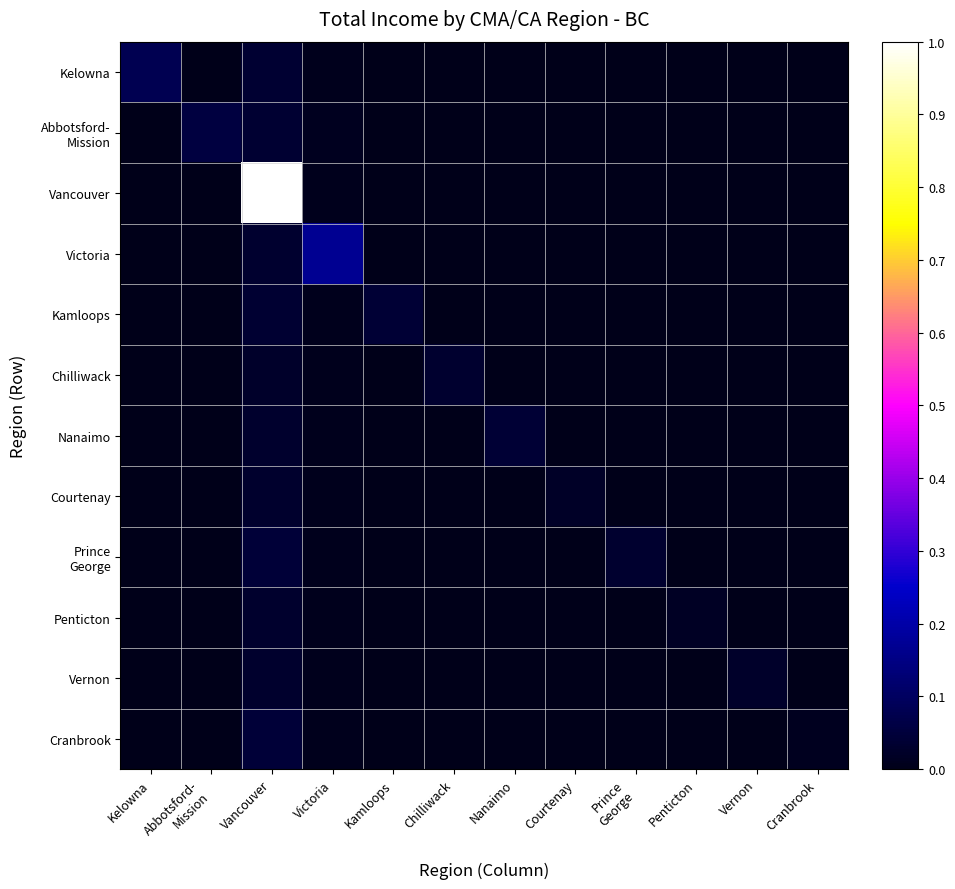

Which has a higher value, Vernon or Cranbrook?

Vernon